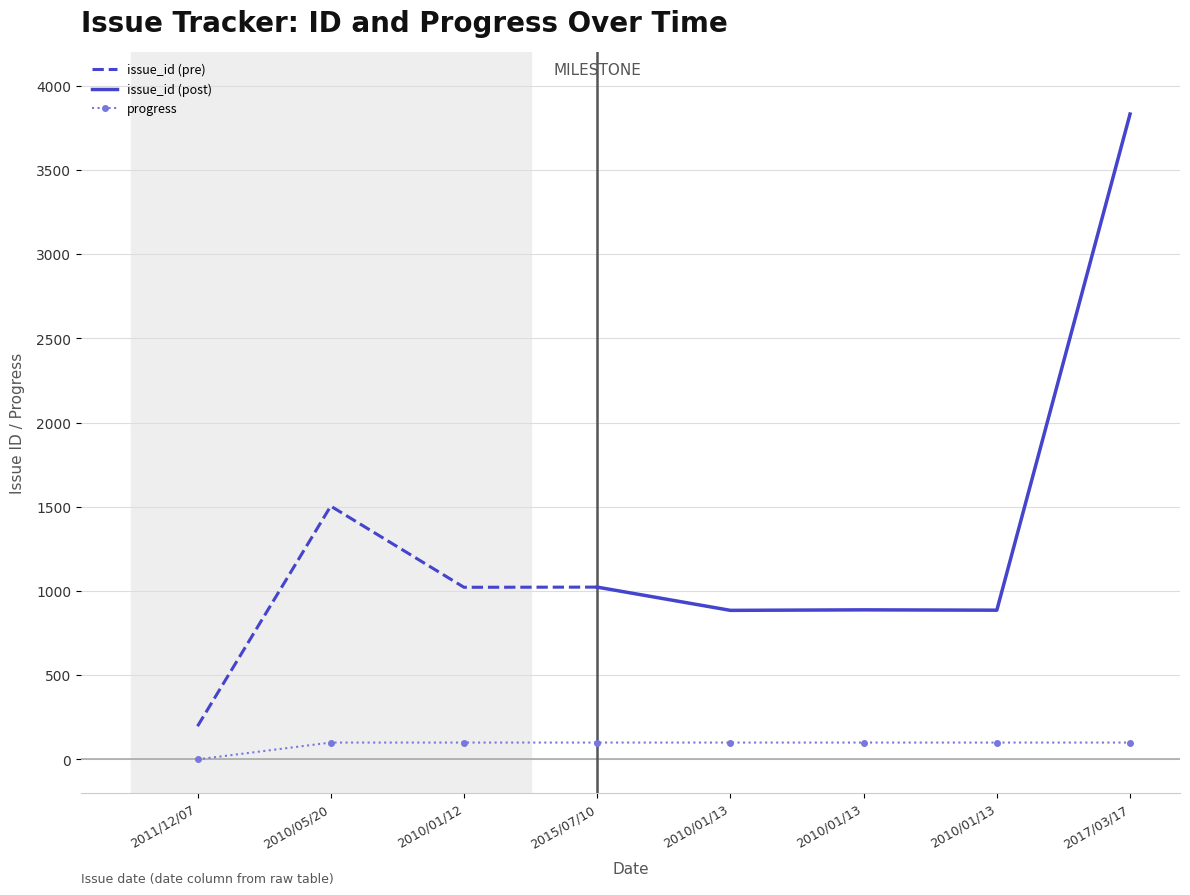

What value does the data have at 2015/07/10, to the nearest 10?

100